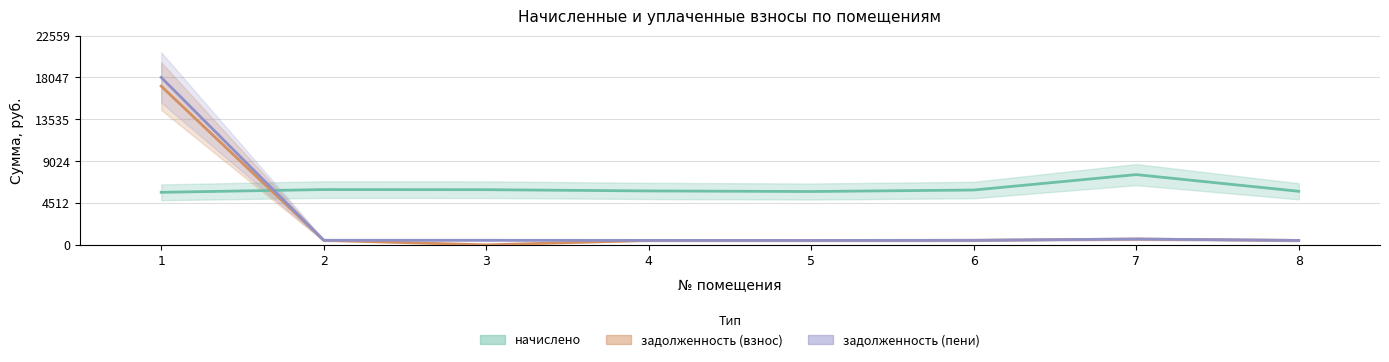

What are all the series names shown in the legend?

начислено, задолженность (взнос), задолженность (пени)